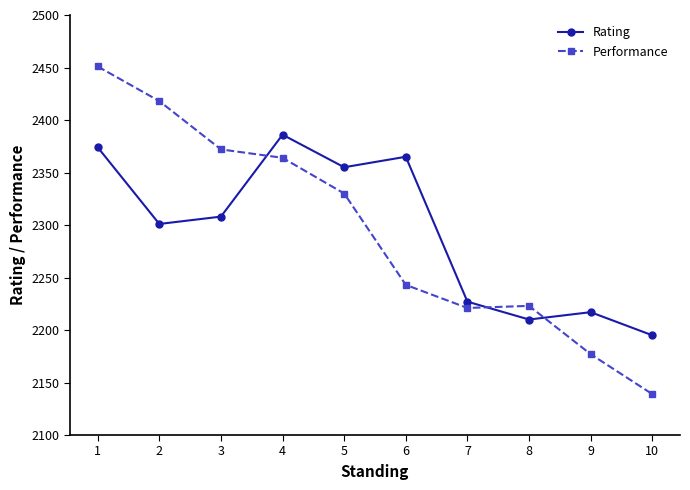

Which series has the largest range (max minus min)?

Performance